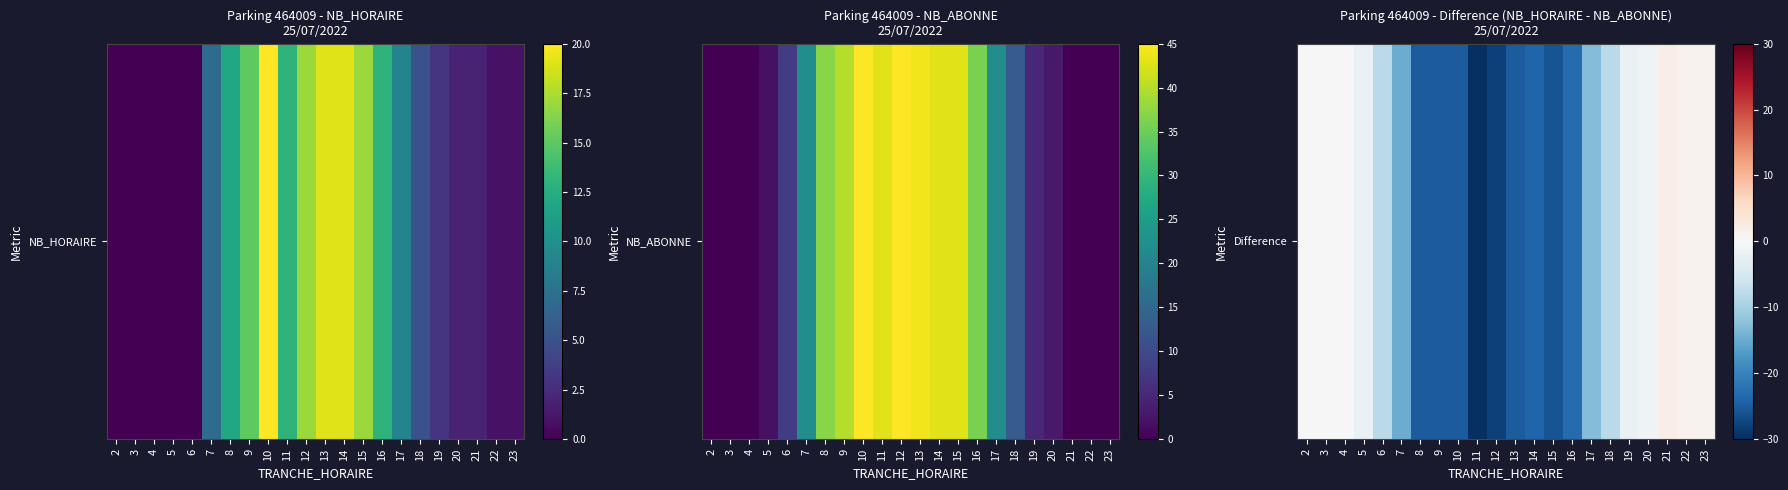

What is the change in value from 7 to 14?

-9